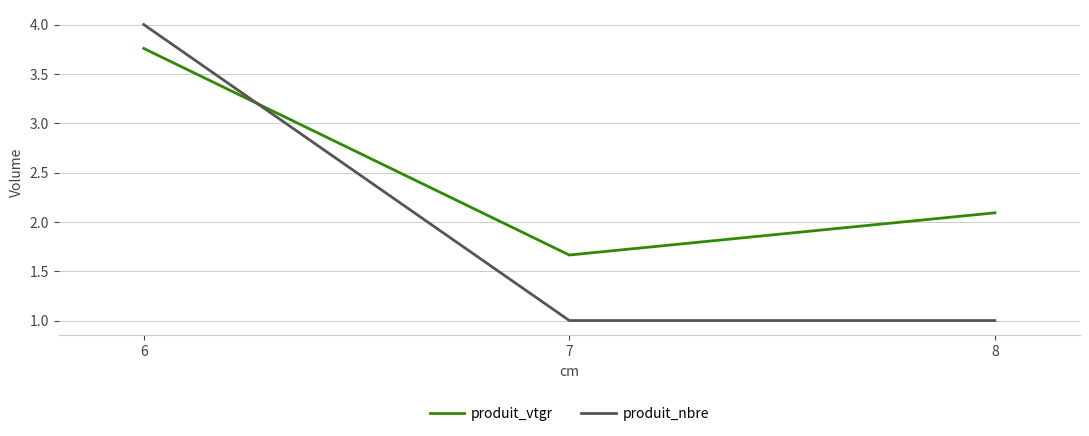

Which series changed the most between 6 and 7?

produit_nbre